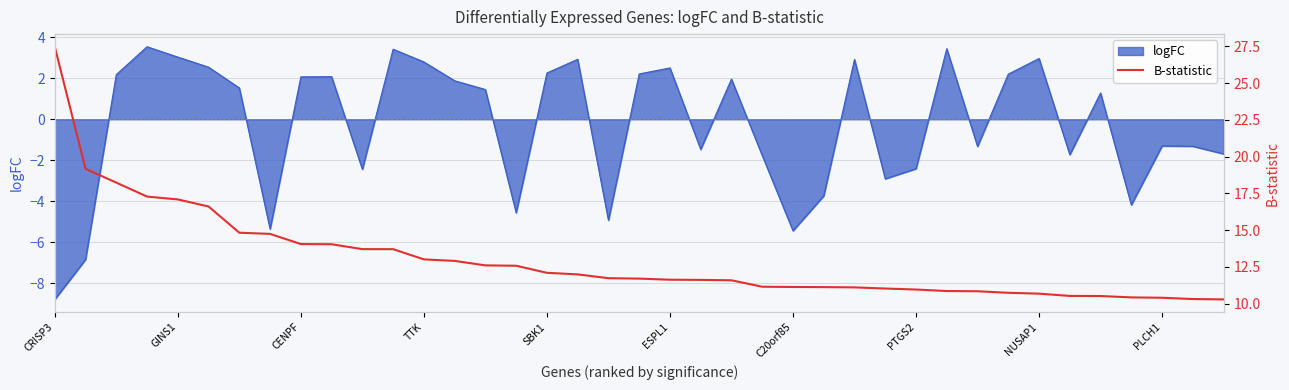

Is it true that logFC equals 1.1 at ESPL1?

False